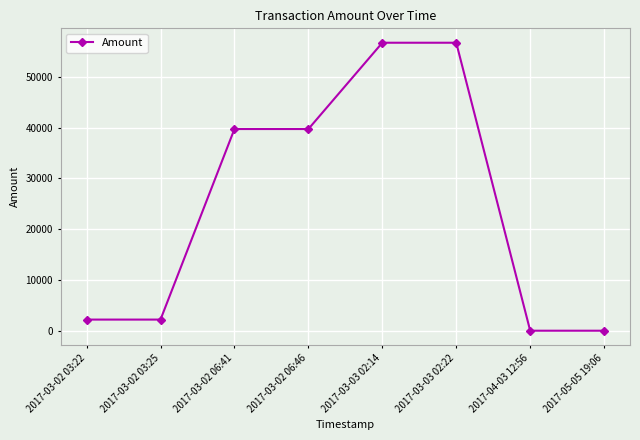

Does the chart display data point markers on the line(s)?

Yes